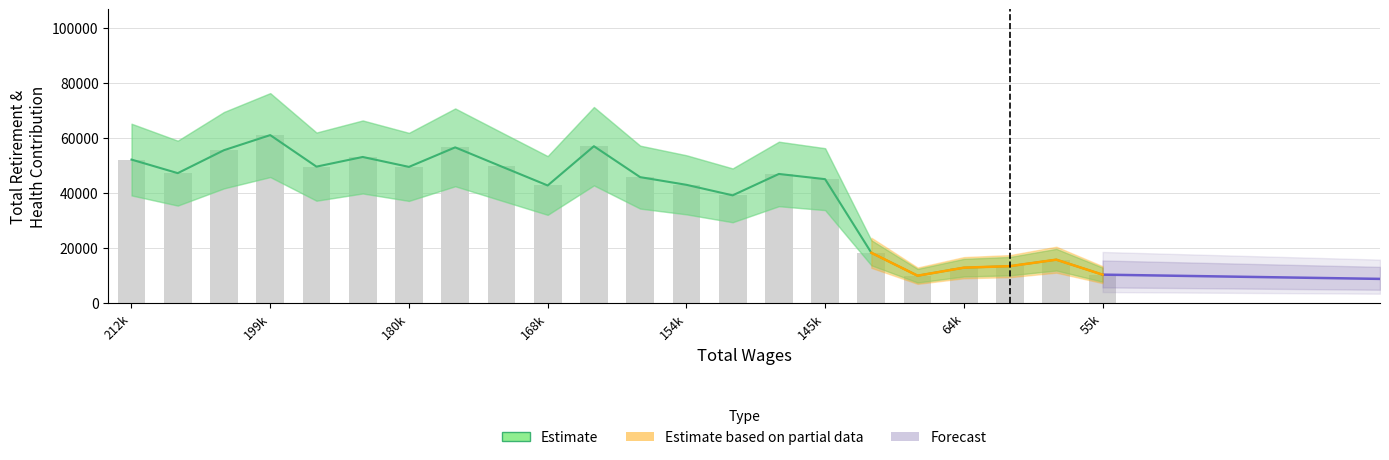

The chart shows a value of 98185 at 7. True or false?

False